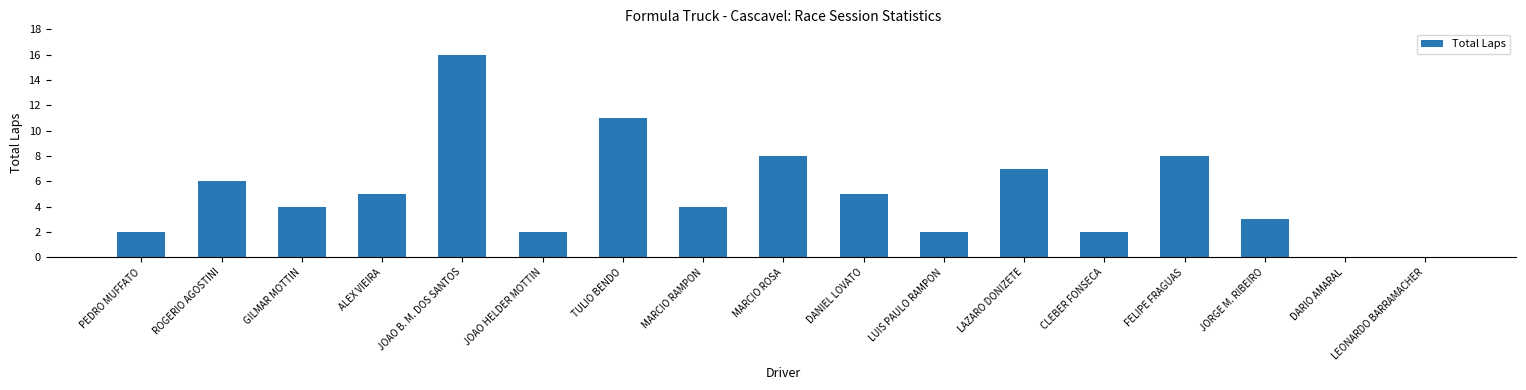

At which label does the data first exceed 4?

ROGERIO AGOSTINI